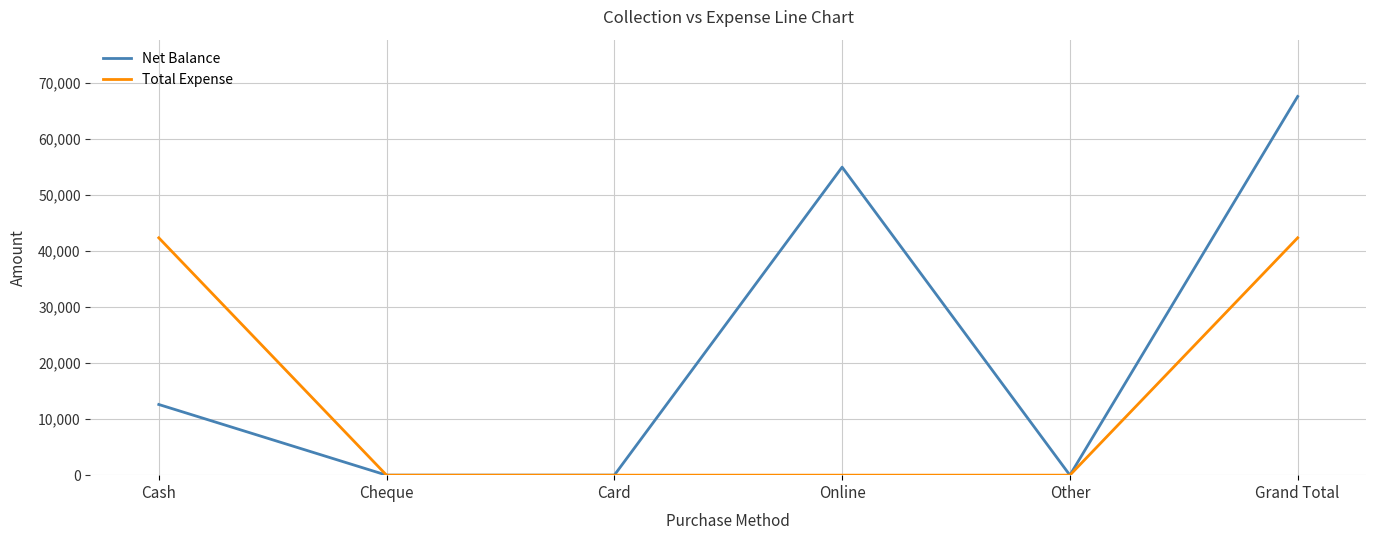

What are all the series names shown in the legend?

Net Balance, Total Expense